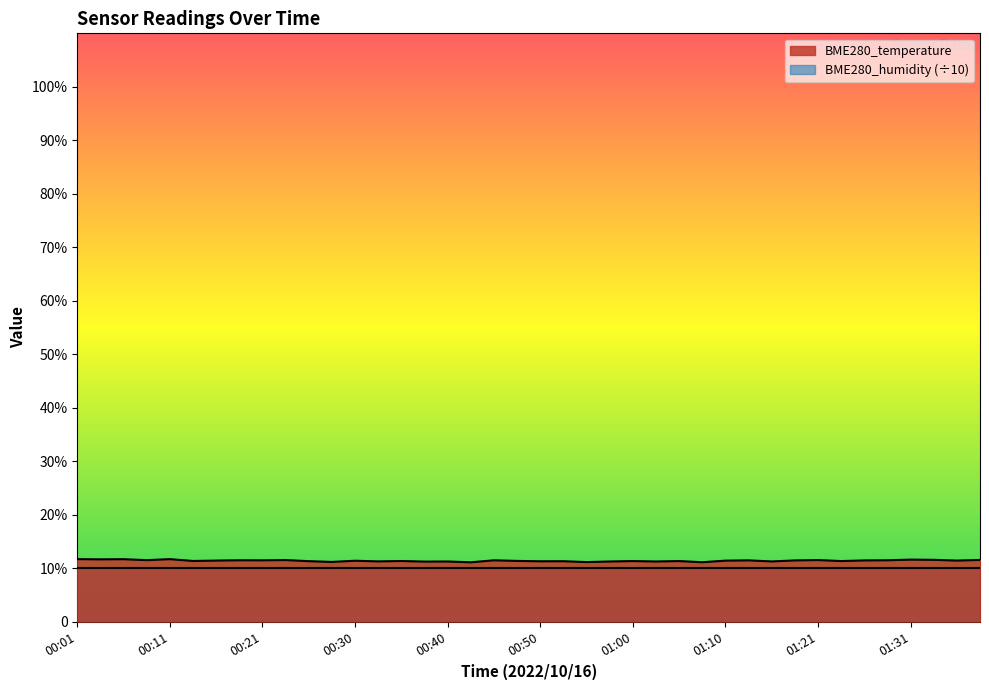

List the labels in order of value, largest first.

00:01, 00:11, 00:06, 00:03, 01:31, 01:34, 01:39, 00:23, 01:21, 00:08, 00:18, 01:29, 00:21, 00:45, 01:13, 01:18, 01:26, 00:16, 01:37, 01:10, 00:30, 00:47, 00:13, 00:35, 01:00, 01:05, 01:23, 00:26, 00:52, 00:50, 00:33, 01:15, 00:40, 00:57, 01:02, 00:38, 00:28, 00:55, 01:07, 00:43